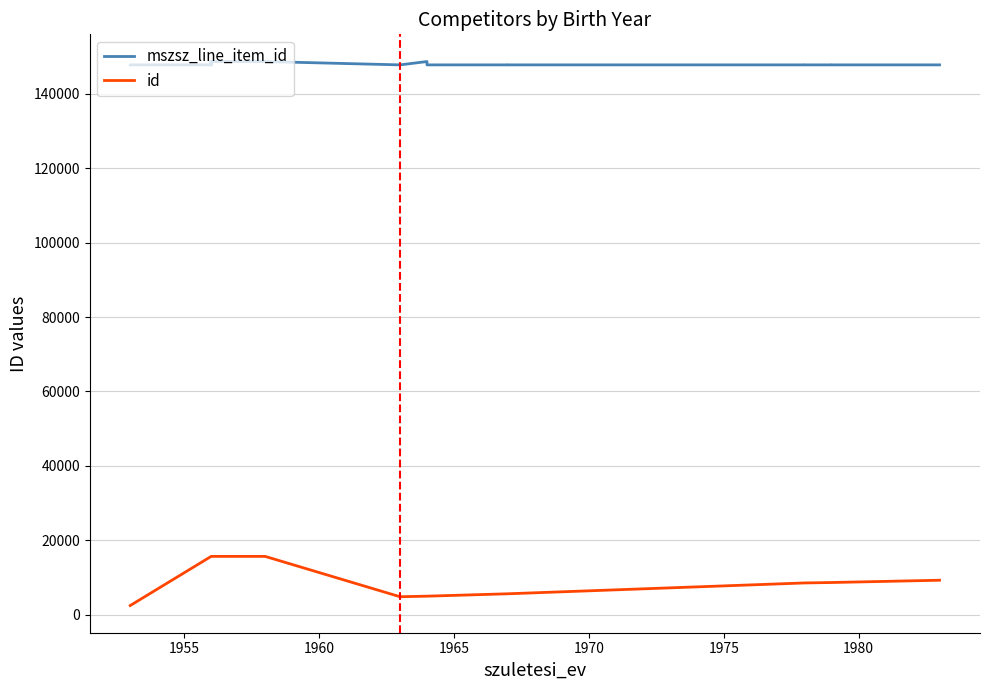

At how many categories does at least one series exceed 83915?

19